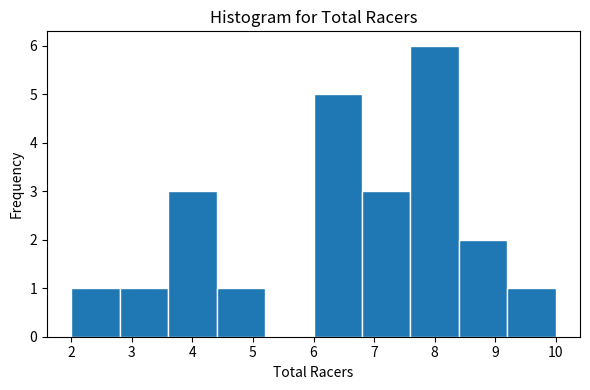

Reading left to right, list every bar in this chart as the range it spans on the x-axis followed by its height. The values are not printed on the chart, so give them approximately, as read against the axis.

2.0 to 2.8: 1
2.8 to 3.6: 1
3.6 to 4.4: 3
4.4 to 5.2: 1
5.2 to 6.0: 0
6.0 to 6.8: 5
6.8 to 7.6: 3
7.6 to 8.4: 6
8.4 to 9.2: 2
9.2 to 10.0: 1